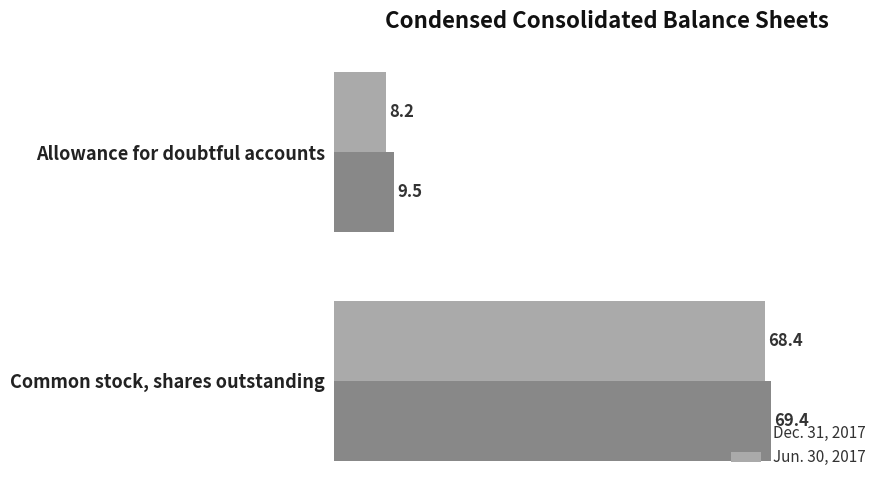

The Dec. 31, 2017 series shows 69.4 at Common stock, shares outstanding. True or false?

True